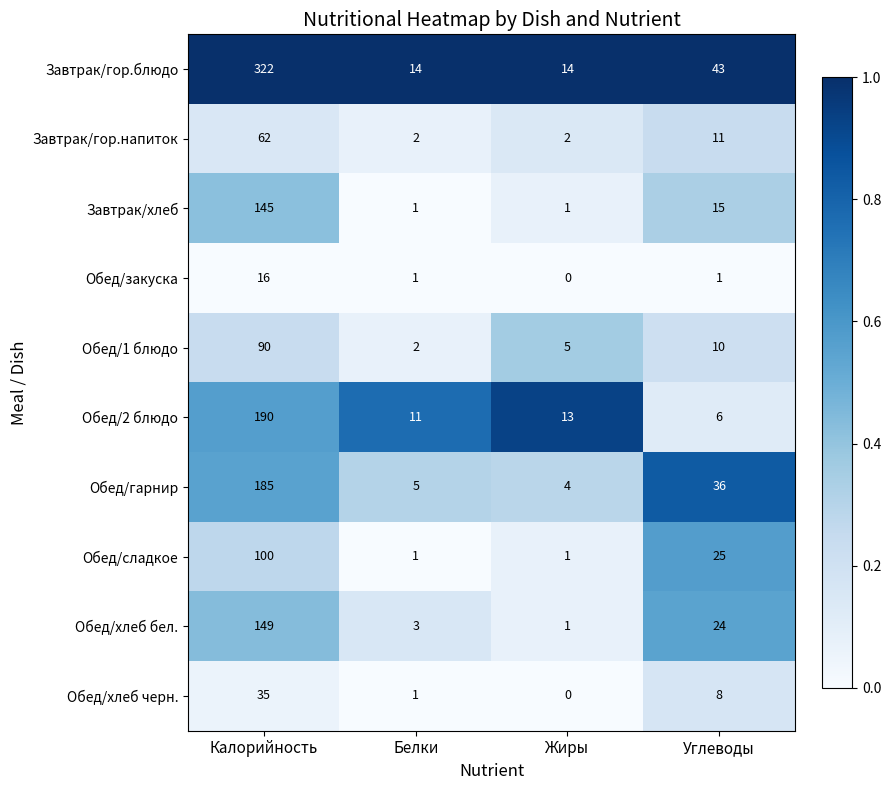

Which label corresponds to the largest value in the chart?

Калорийность